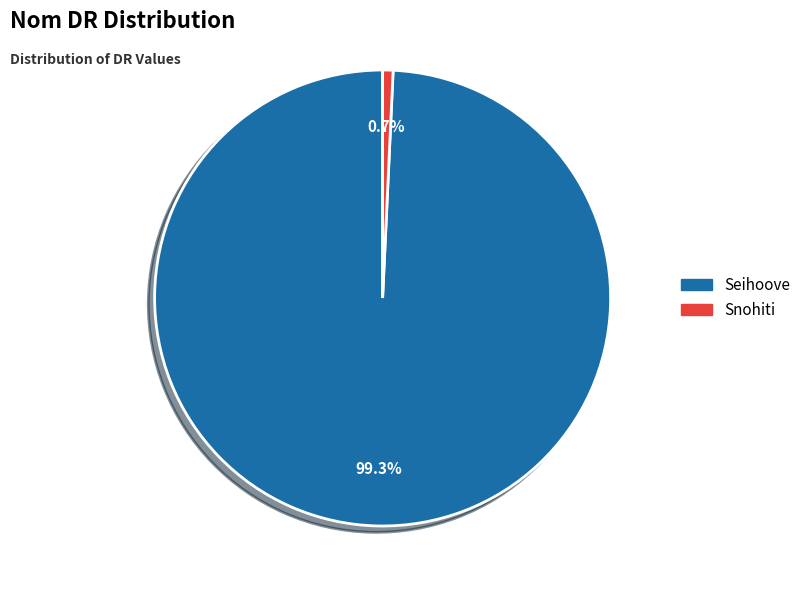

To the nearest percent, what is the average slice percentage?

50%